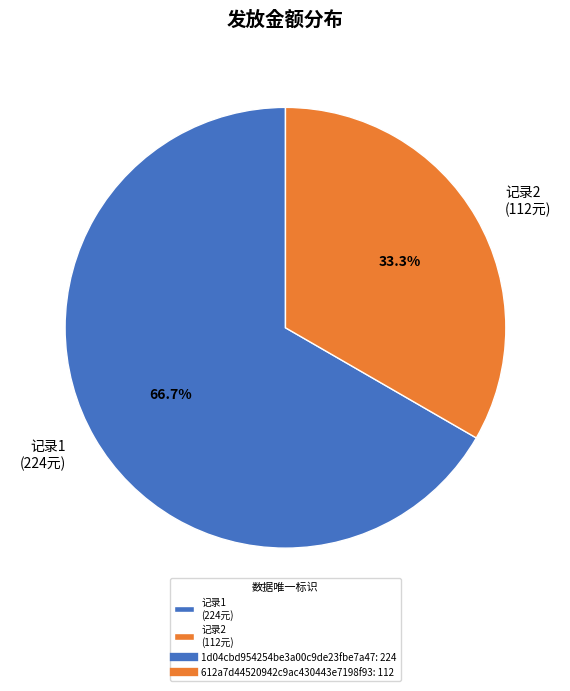

Combined, what portion of the pie is 记录2 (112元) and 记录1 (224元)?

100.0%